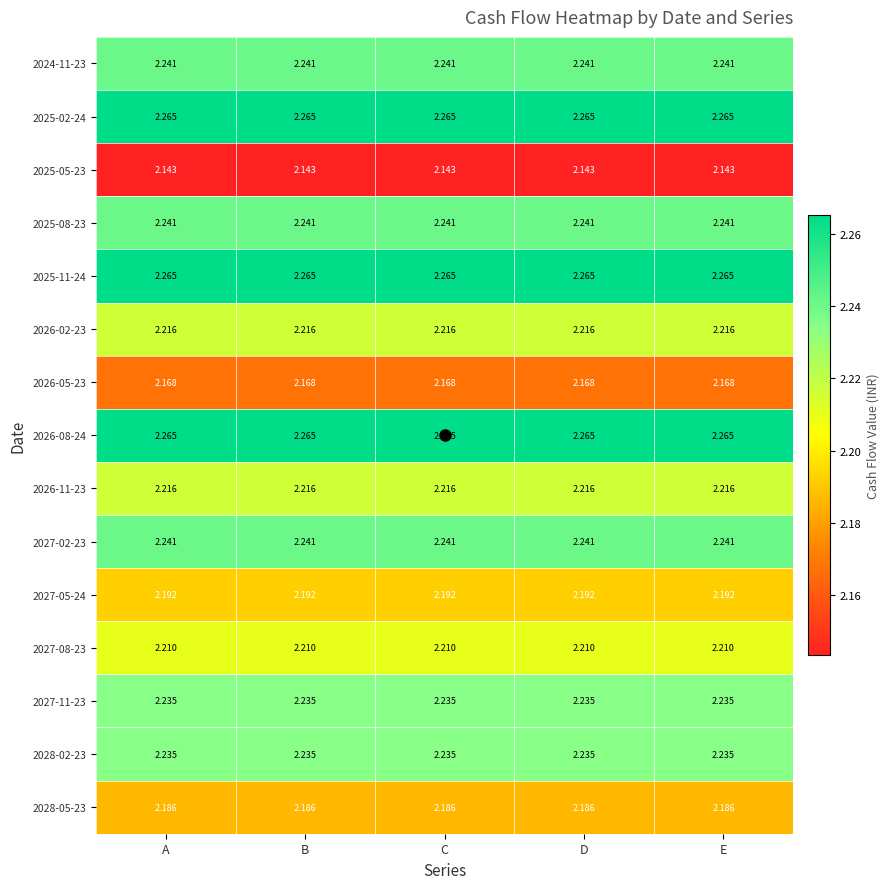

Is the value of 2027-08-23 at E greater than the value of 2025-11-24 at B?

No